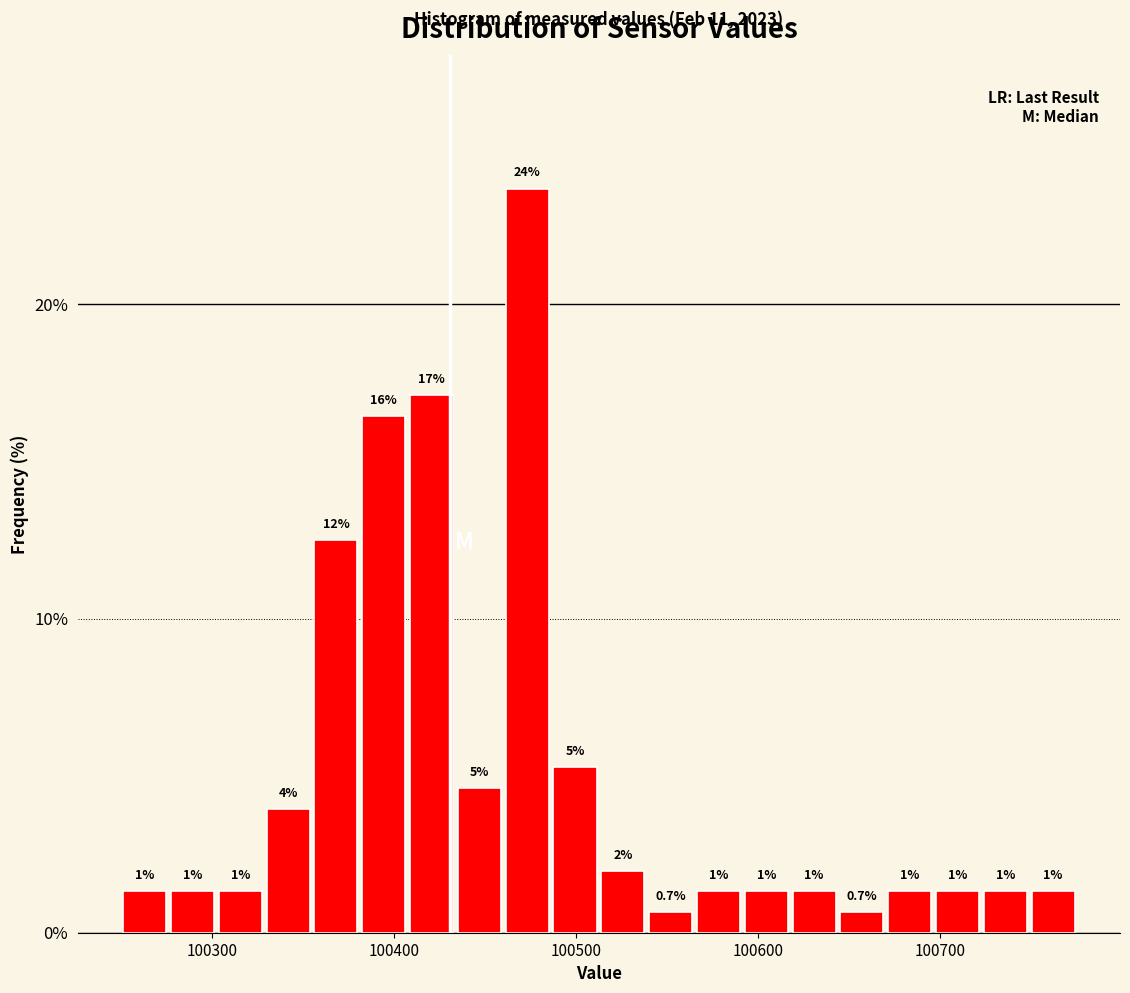

Around what value on the x-axis is the tallest bar? Give the approximate position of its centre, as read against the axis.

100470